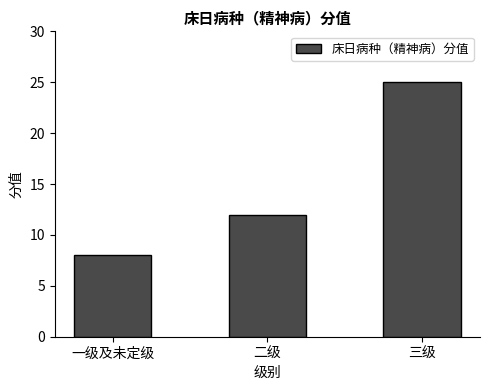

Are the bars horizontal?

No